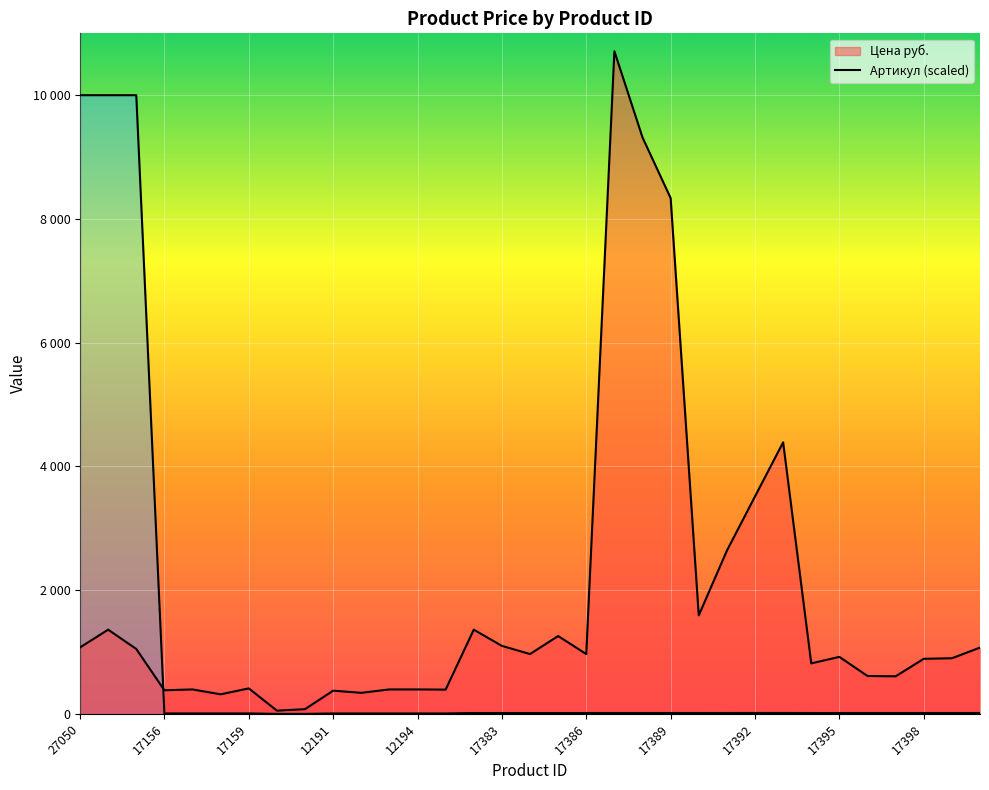

What is the total value across all series at 17269?

76.0